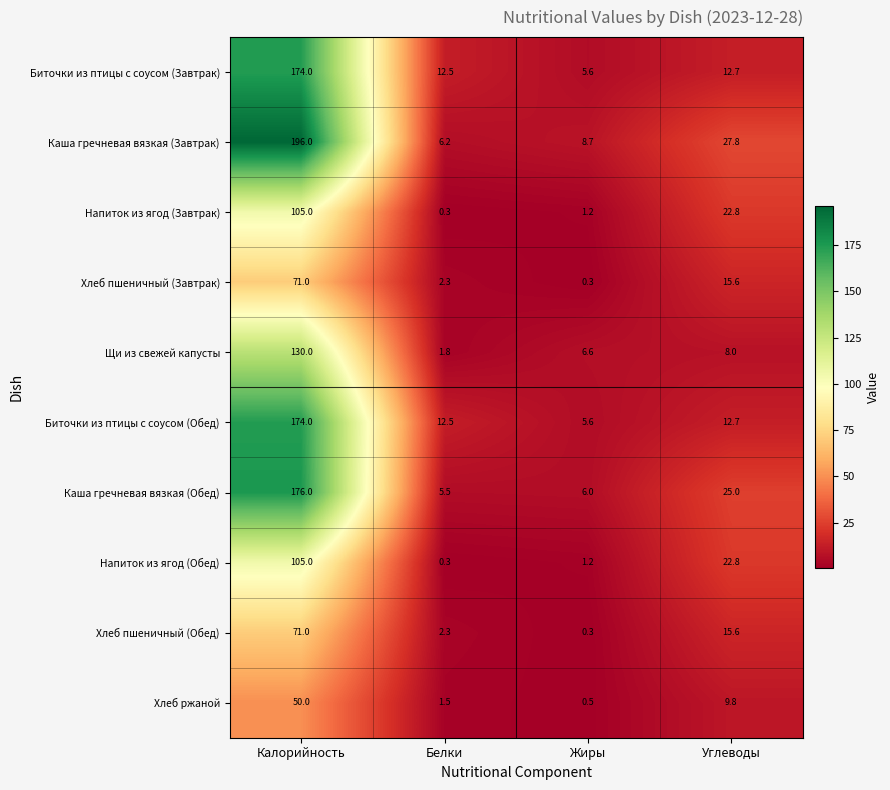

Which series has the widest spread of values?

Каша гречневая вязкая (Завтрак)